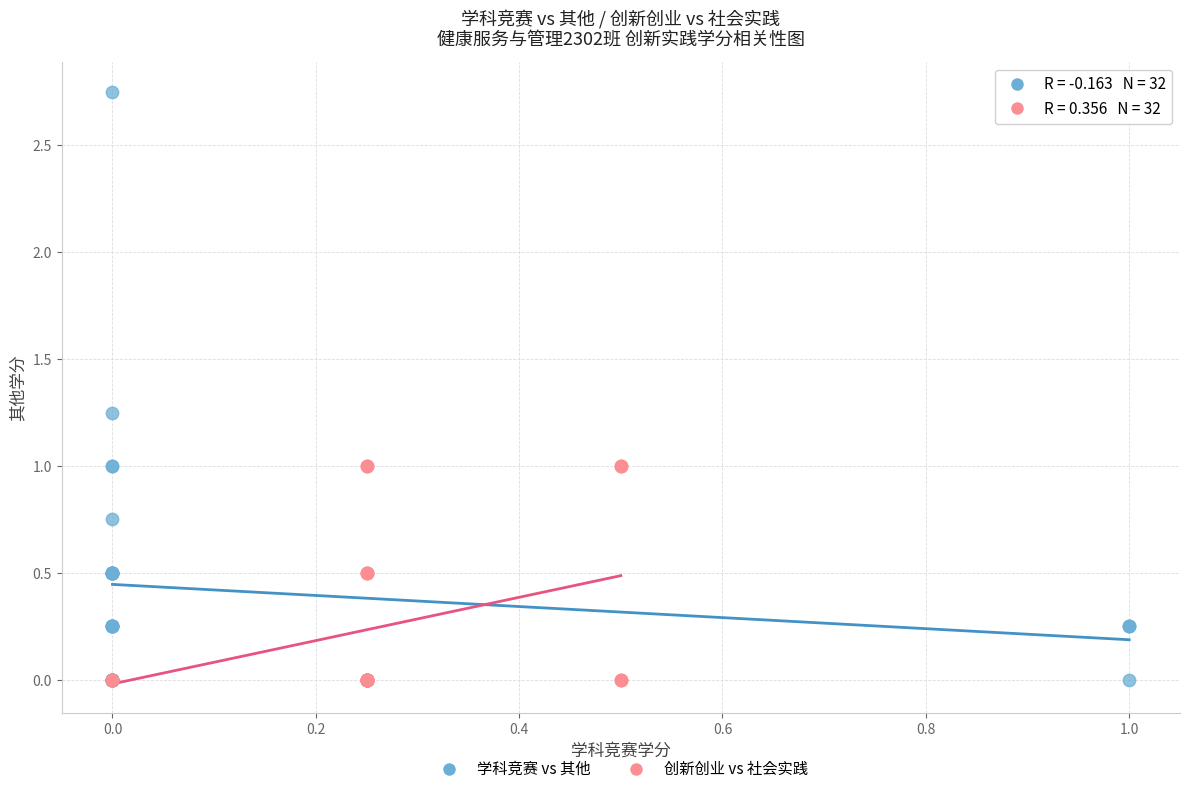

Which series has the largest Y range (max minus min)?

学科竞赛 vs 其他